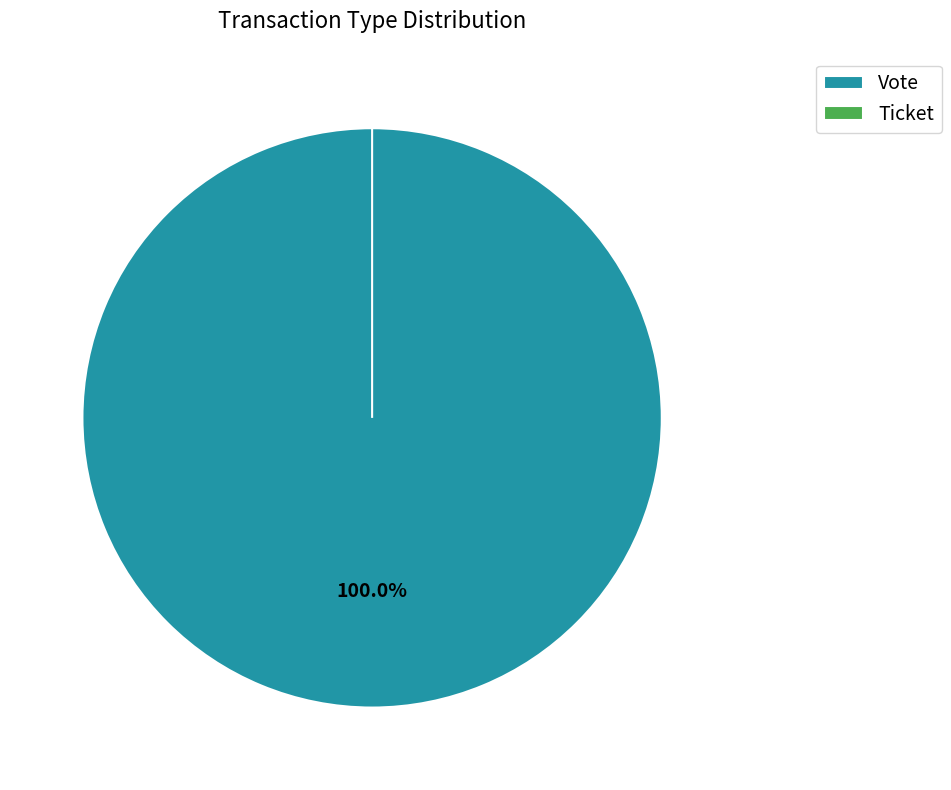

To the nearest percent, what is the average slice percentage?

50%